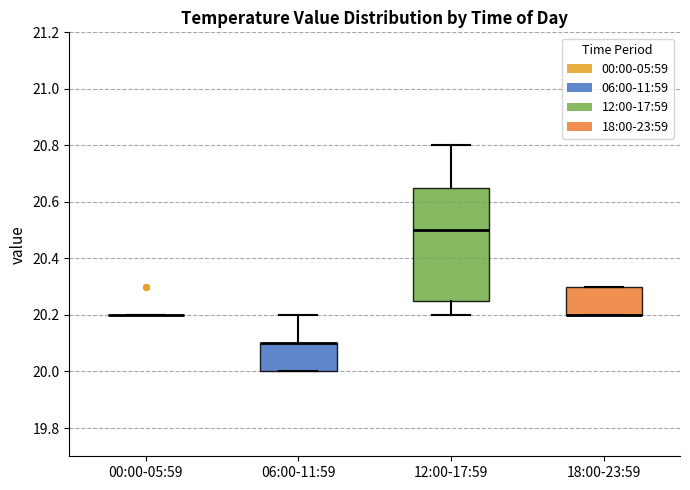

Reading left to right, transcribe this box plot: for each box, give where its median line is, the range the box spans, and where its two whiskers end, as read against the y-axis. The values are not printed on the chart, so give them approximately, as read against the axis.

00:00-05:59: box collapsed to a line at 20.20, whiskers 20.20 to 20.20
06:00-11:59: median 20.10 (drawn on the box's upper edge), box 20.00 to 20.10, whiskers 20.00 to 20.20
12:00-17:59: median 20.50, box 20.26 to 20.66, whiskers 20.20 to 20.80
18:00-23:59: median 20.20 (drawn on the box's lower edge), box 20.20 to 20.30, whiskers 20.20 to 20.30